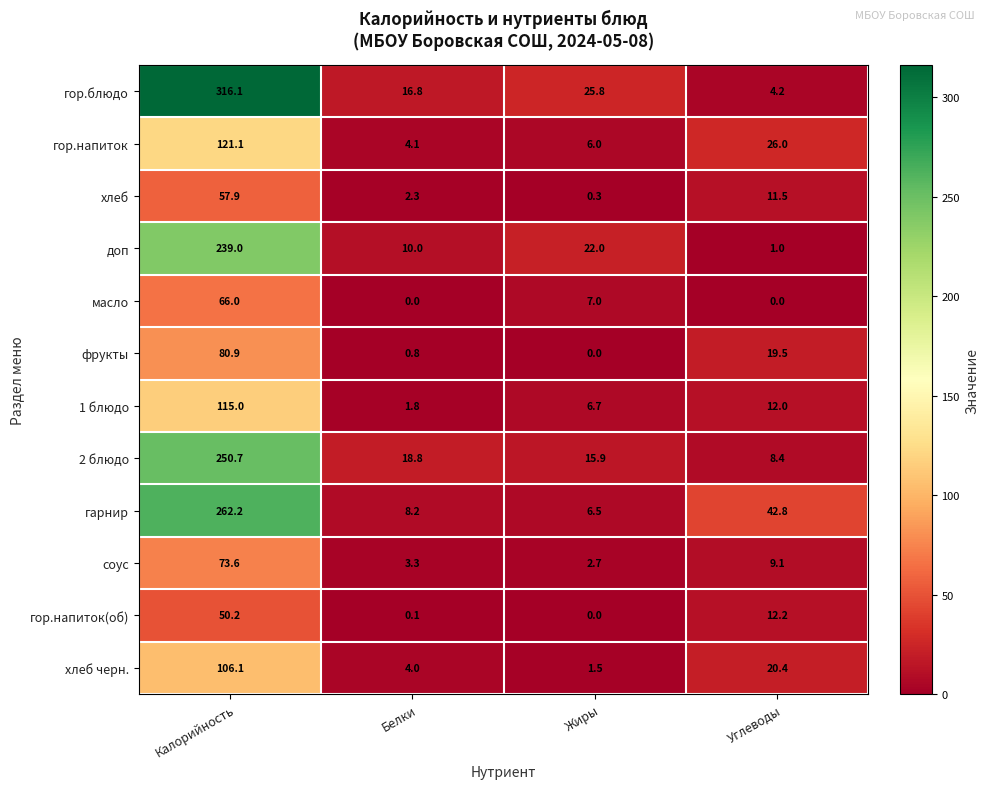

Which series has the largest total across all categories?

гор.блюдо